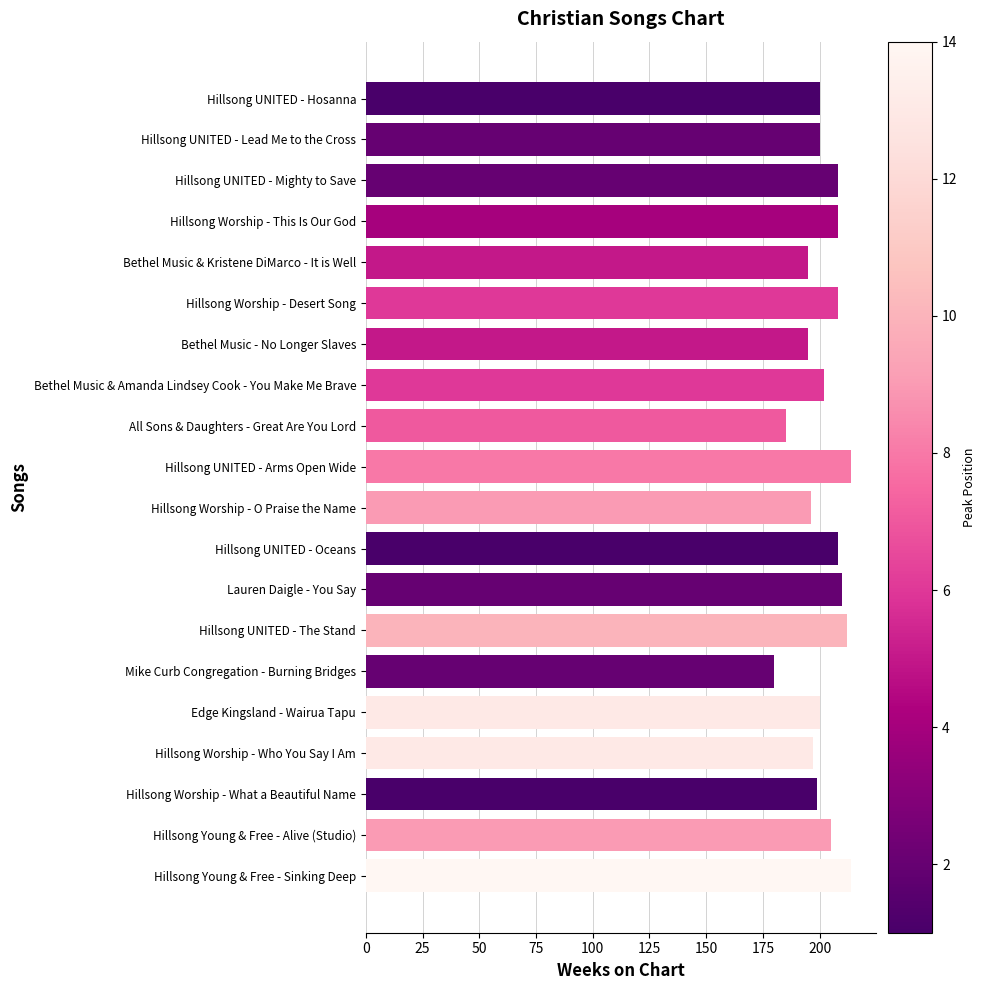

What is the label of the 14th bar from the bottom?

Bethel Music - No Longer Slaves